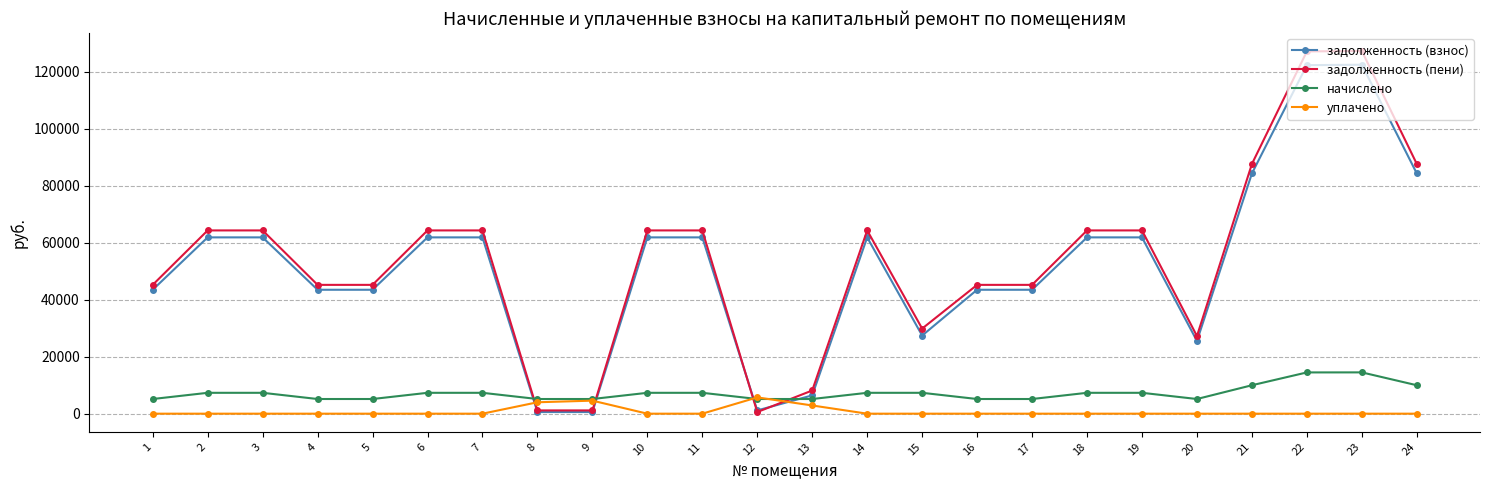

Rank the series by their maximum value, from lowest to highest.

уплачено, начислено, задолженность (взнос), задолженность (пени)